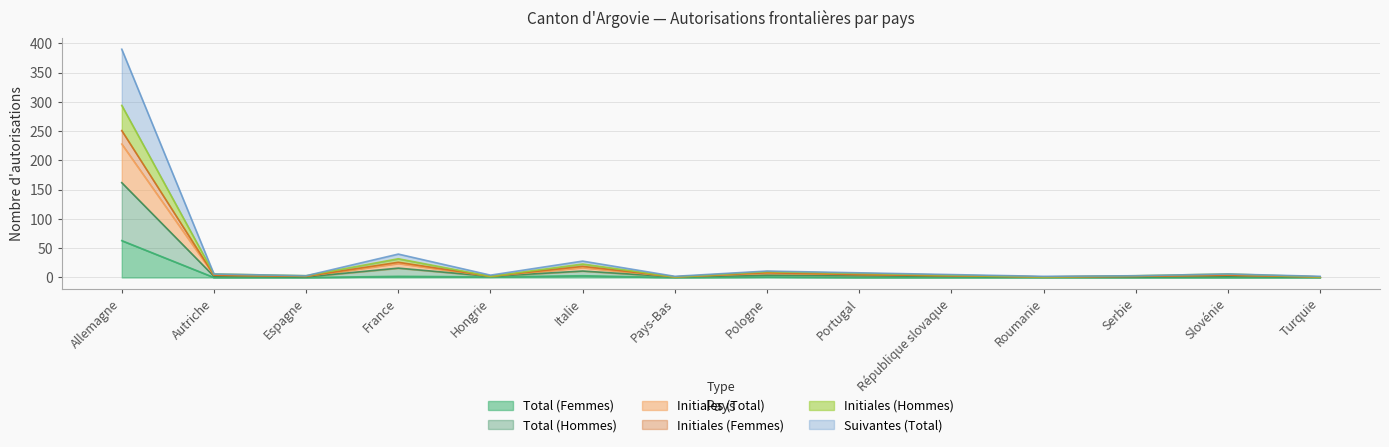

What is the highest value of the Total (Femmes) series?

63